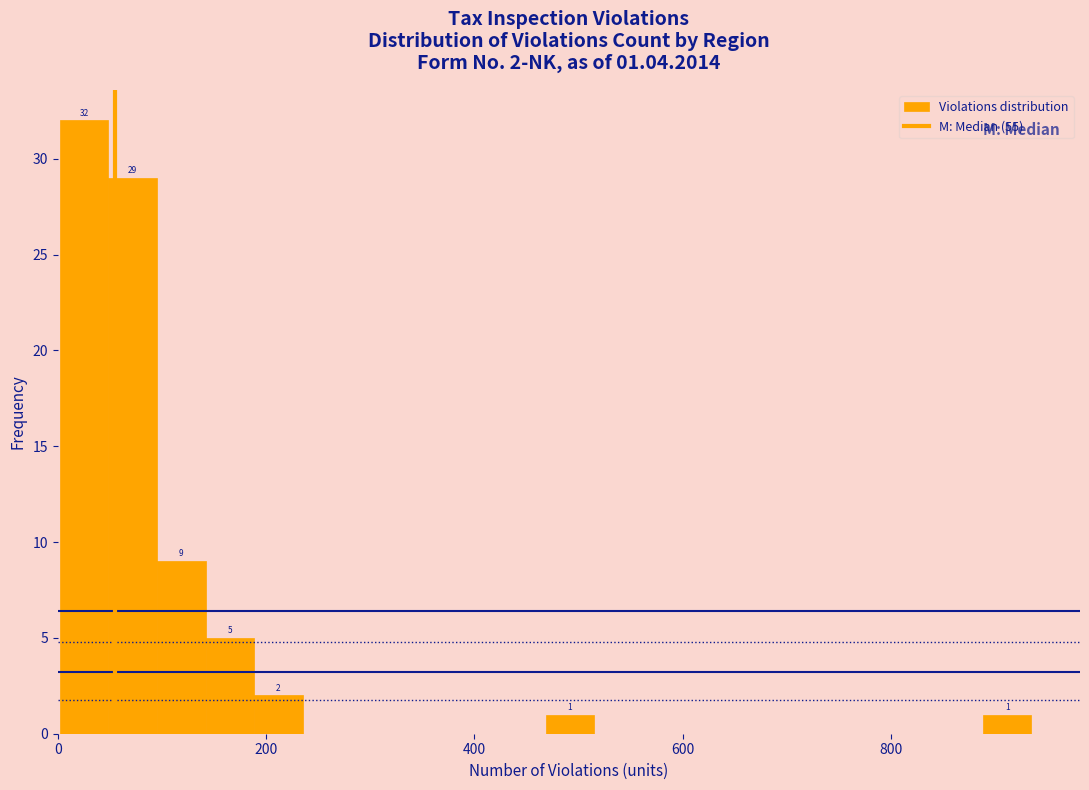

Around what value on the x-axis is the tallest bar? Give the approximate position of its centre, as read against the axis.

20